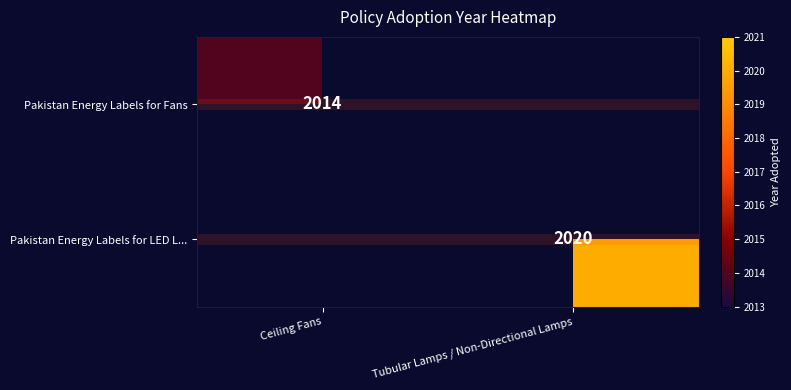

The Pakistan Energy Labels for Fans series shows 2014 at Ceiling Fans. True or false?

True